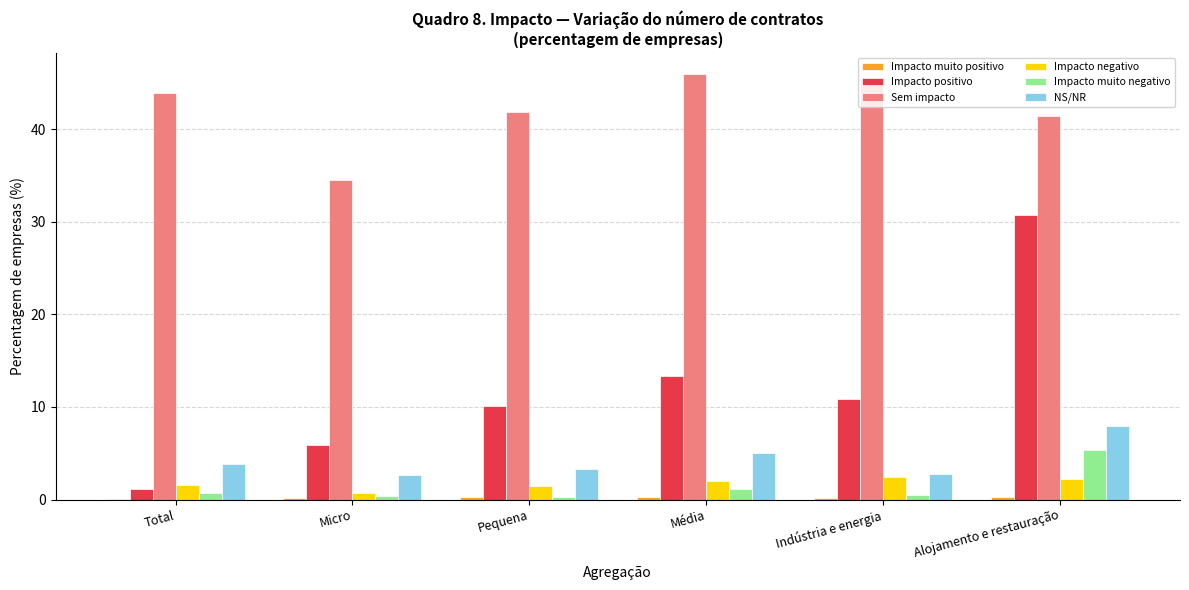

The value of Impacto positivo at Micro is 5.9. True or false?

True